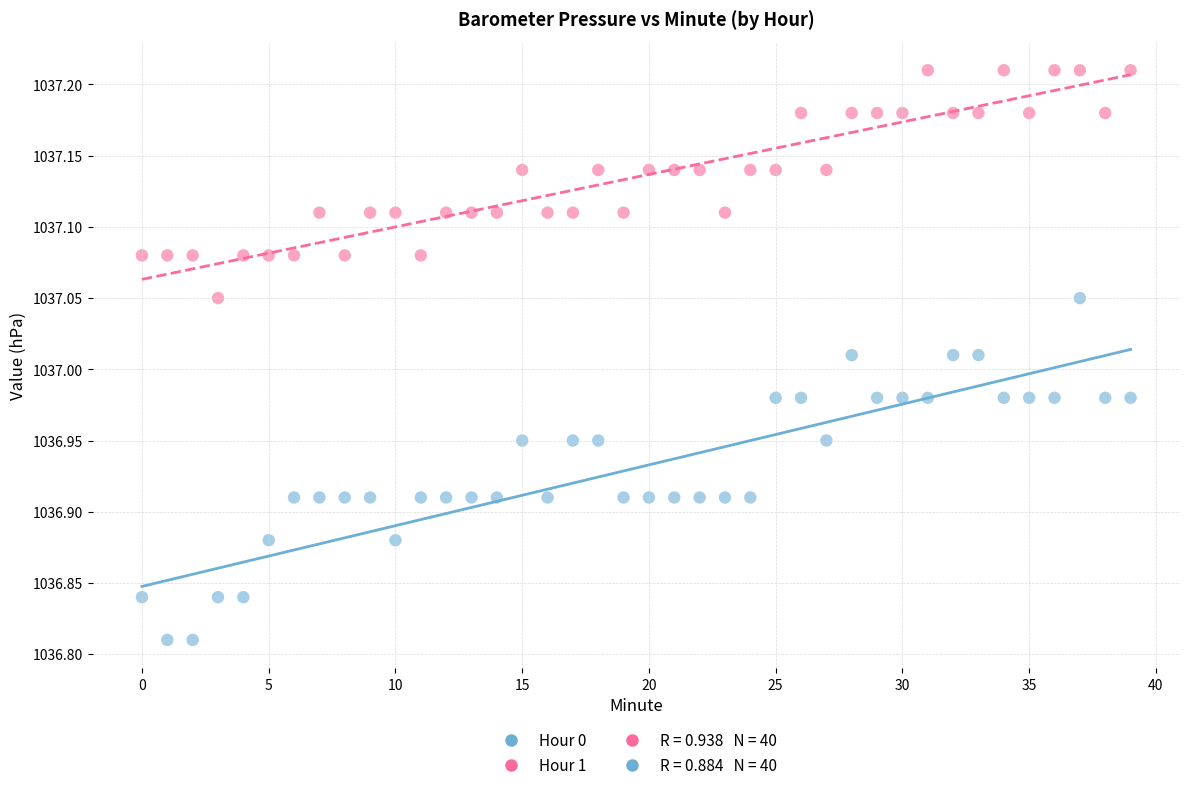

Which series contains the lowest Y value?

Hour 0